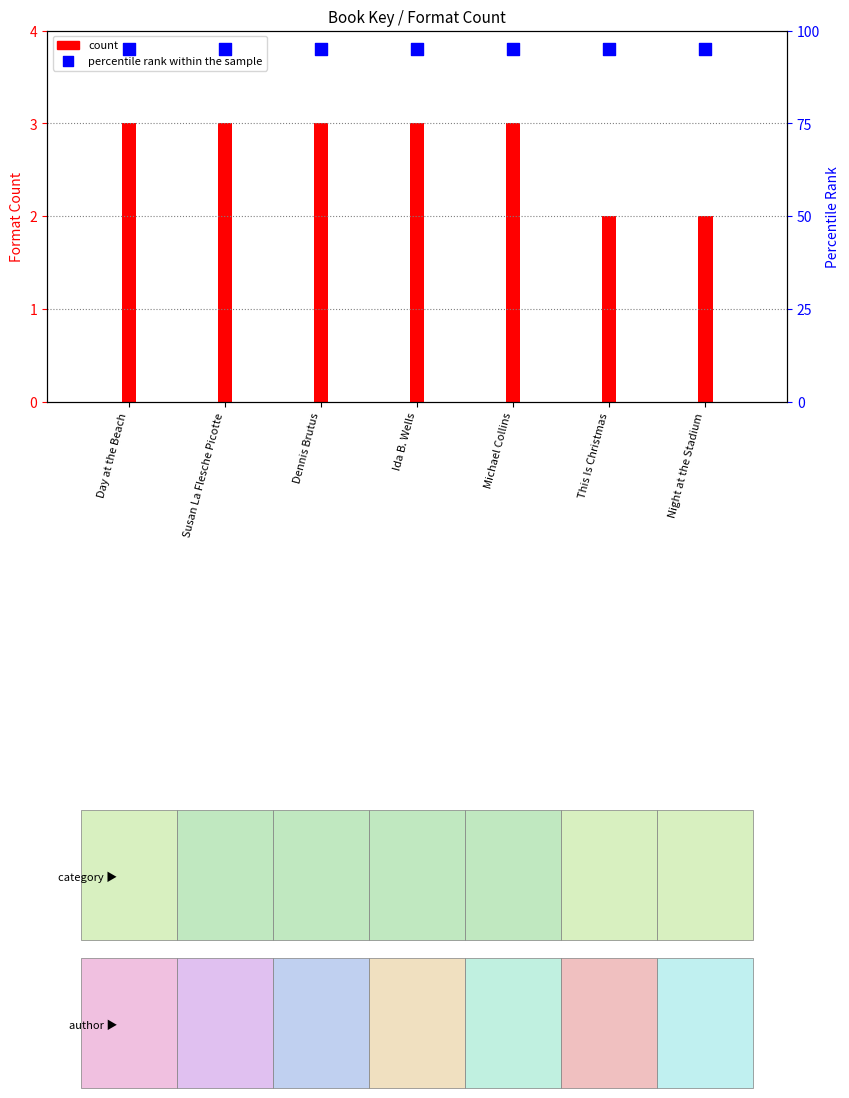

Which series has the largest total across all categories?

percentile rank within the sample